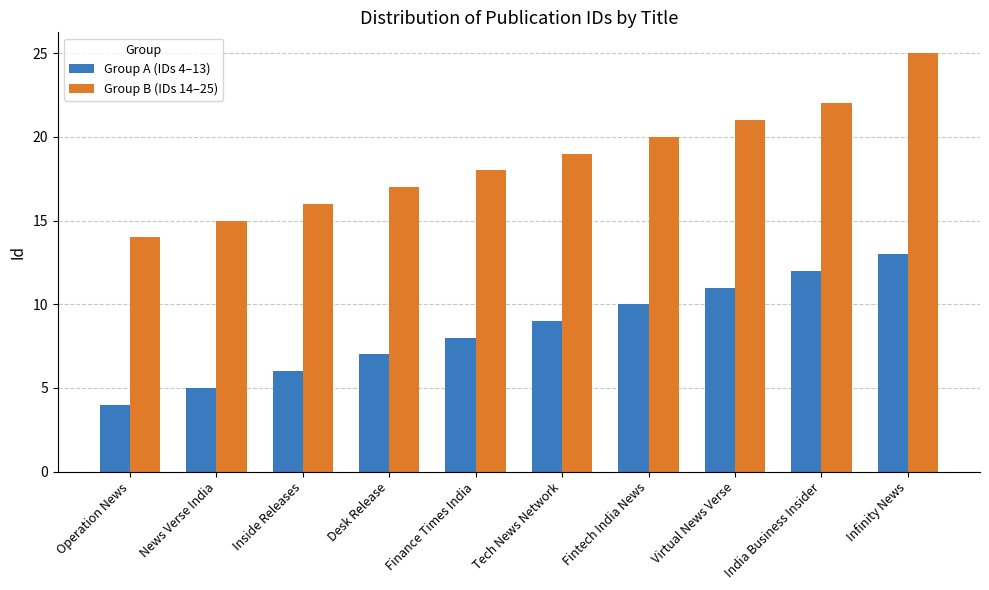

What is the difference between the second highest and second lowest values in the Group A (IDs 4–13) series?

7